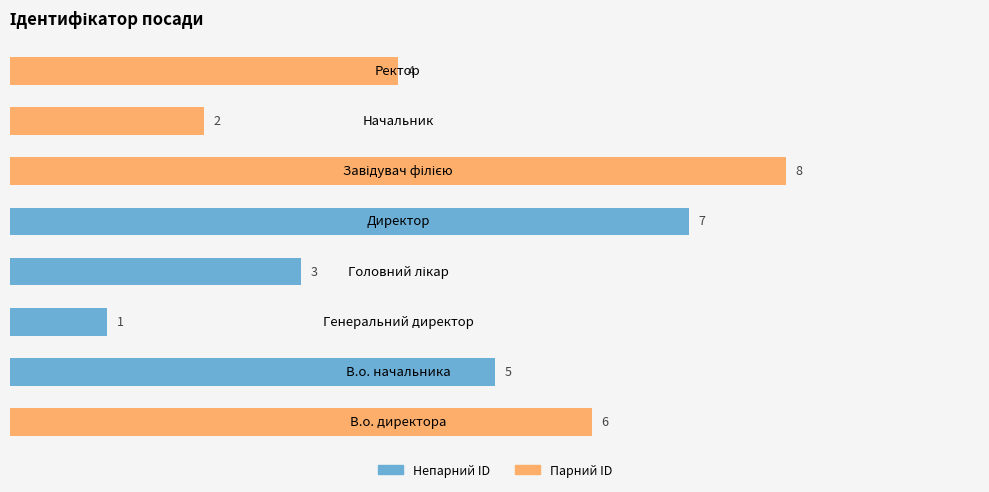

Rank the series by their average value, from lowest to highest.

Непарний ID, Парний ID